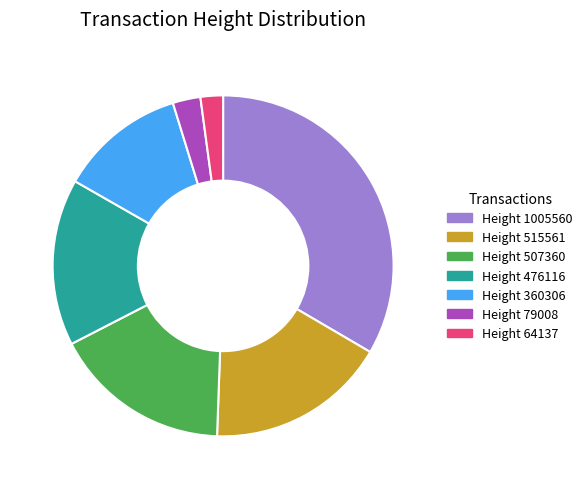

Is the sum of Height 79008 and Height 360306 greater than half?

No